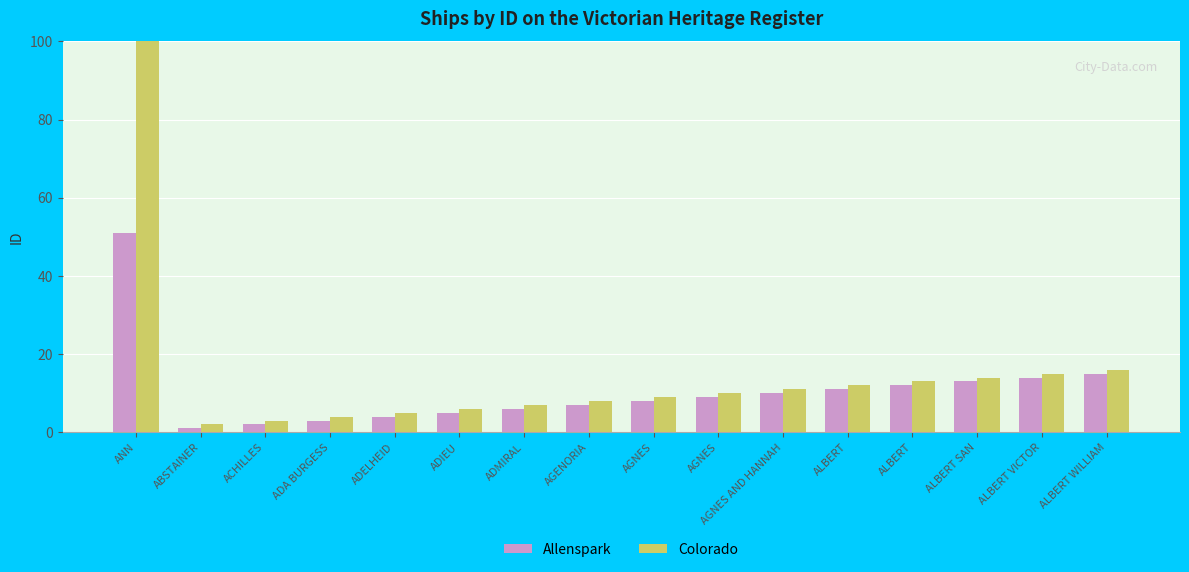

How many data points in Allenspark are less than 9?

8